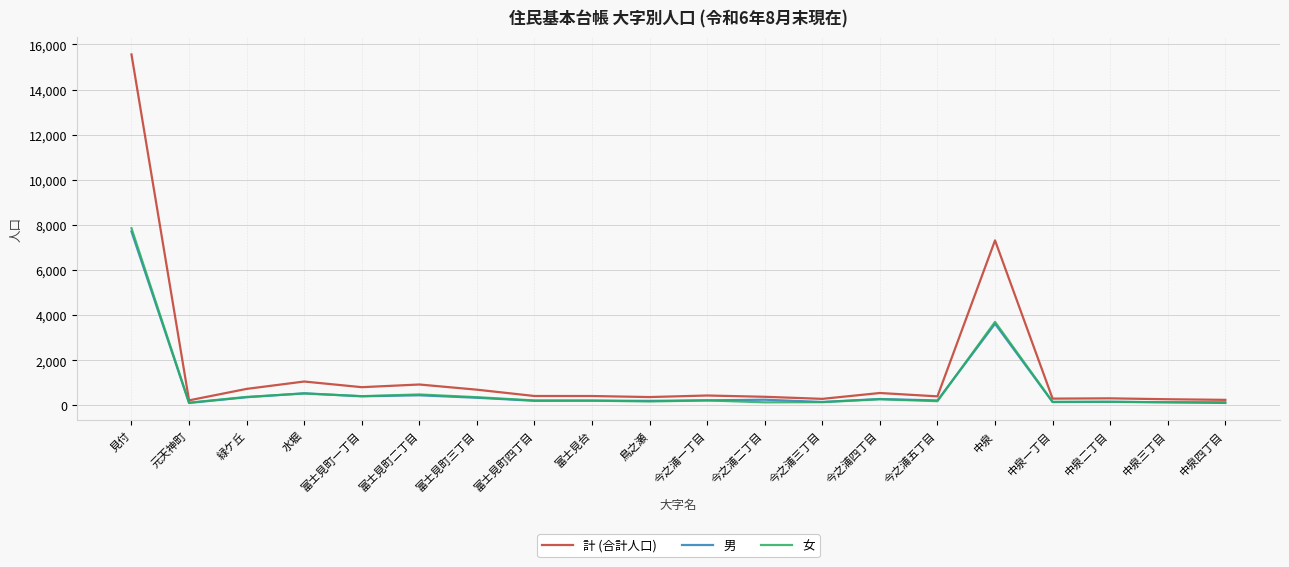

What is the total value across all series at 富士見町一丁目?

1604